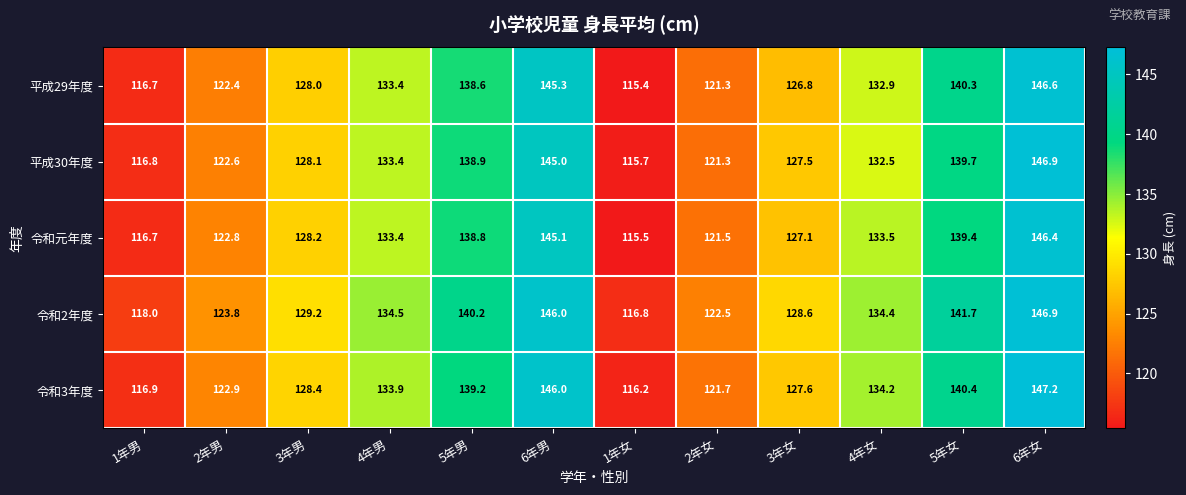

What is the minimum value for 令和3年度?

116.2